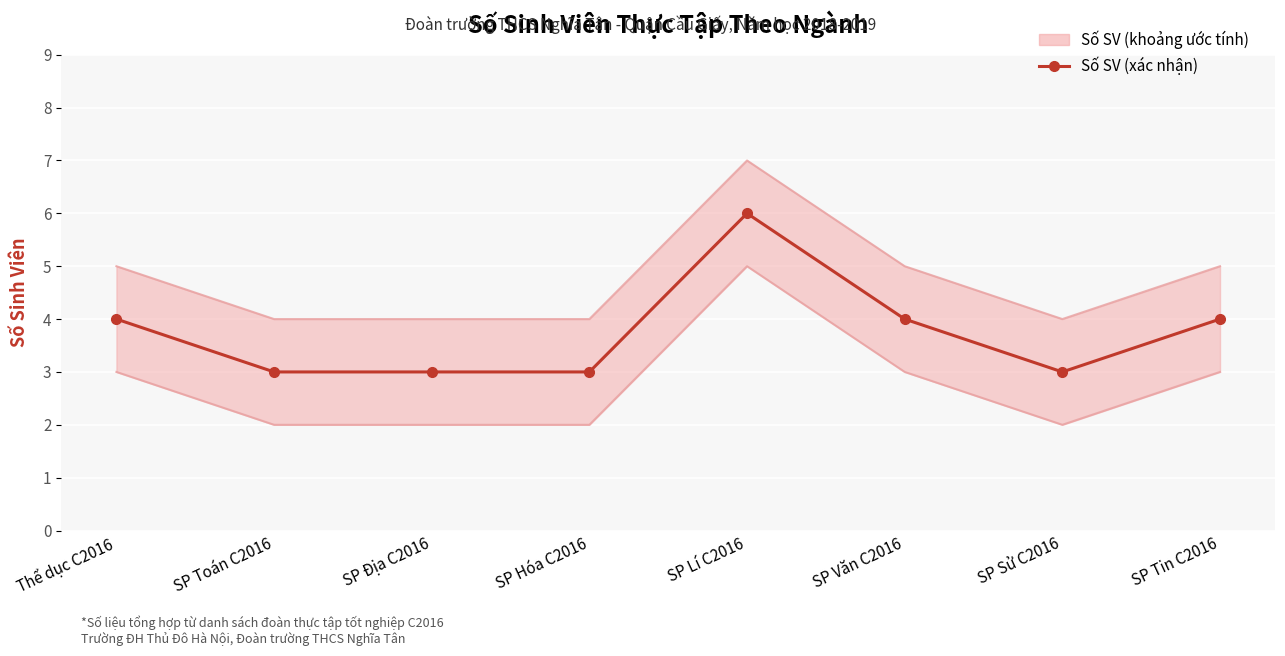

What is the average value?

4